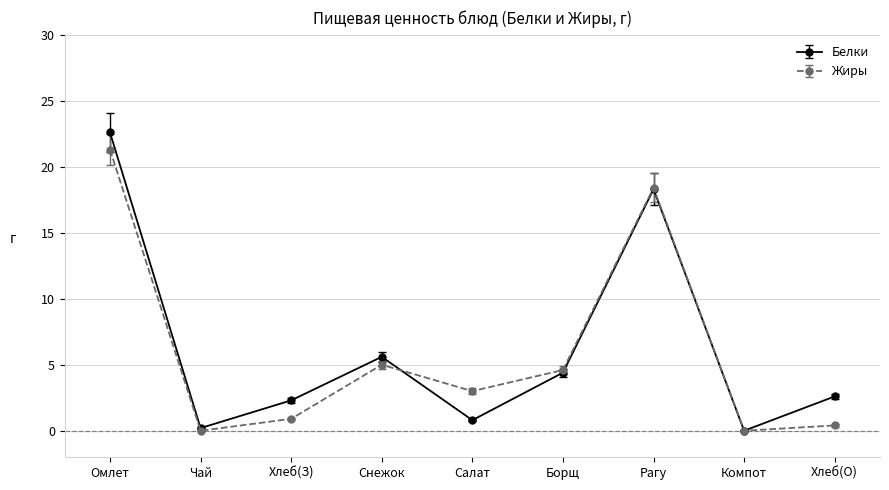

True or false: Белки has more than 1 points higher than both neighbors.

True